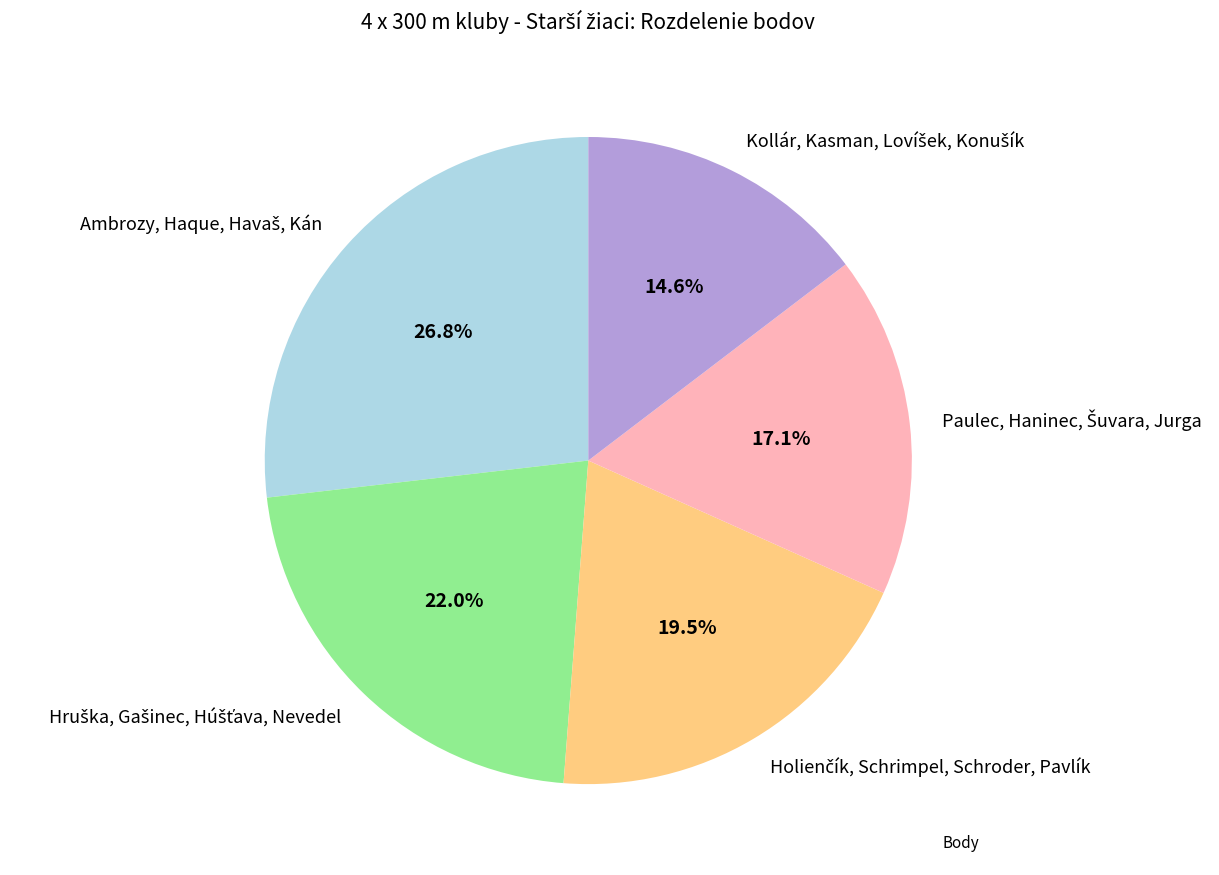

Is there a majority slice in this chart?

No